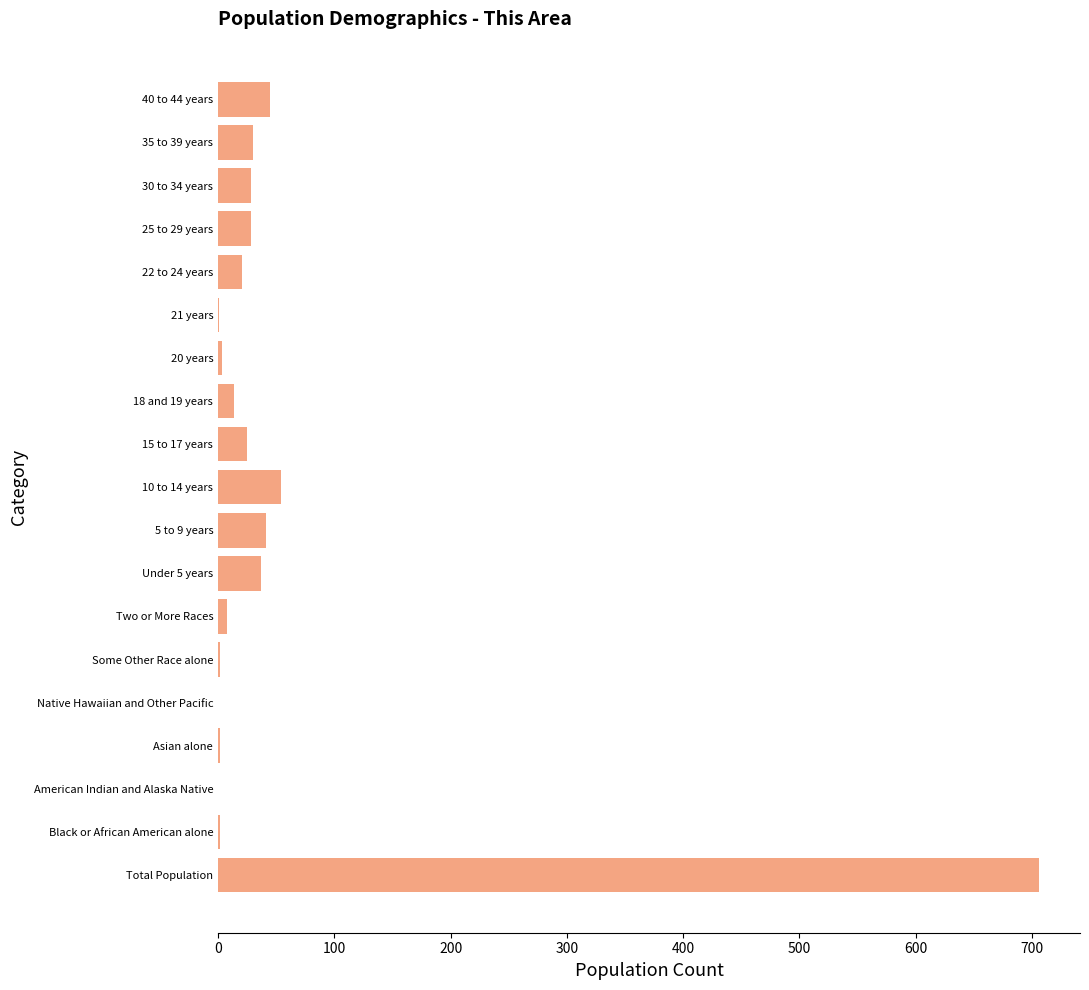

What is the average value?

55